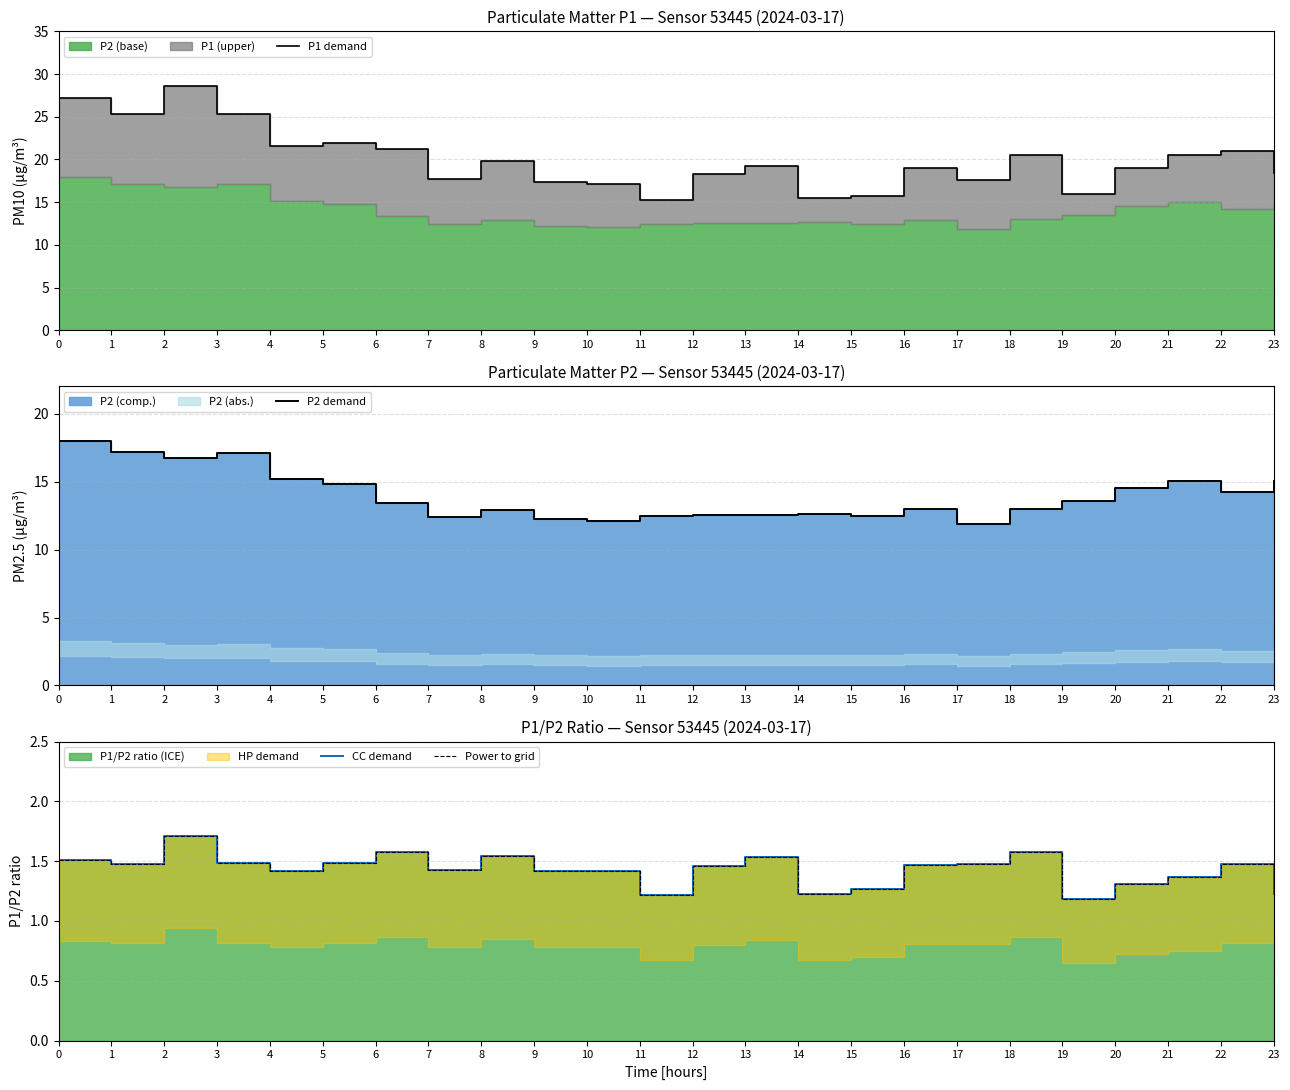

Rank the categories by CC demand value from lowest to highest.

19, 11, 23, 14, 15, 20, 21, 9, 10, 4, 7, 12, 16, 17, 1, 22, 3, 5, 0, 13, 8, 6, 18, 2